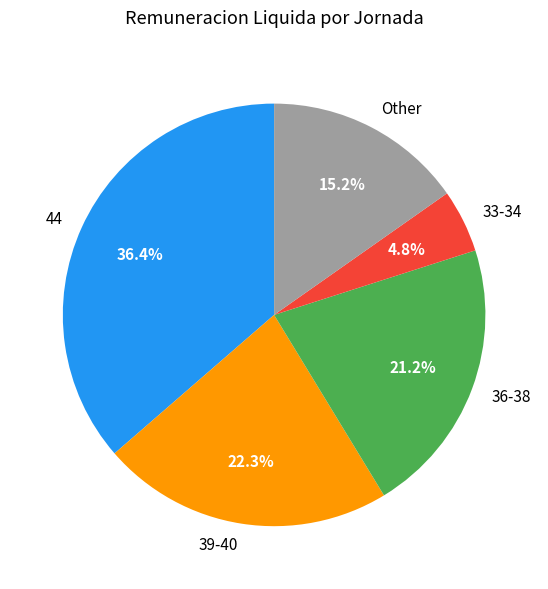

Rank the categories by value from lowest to highest.

33-34, Other, 36-38, 39-40, 44